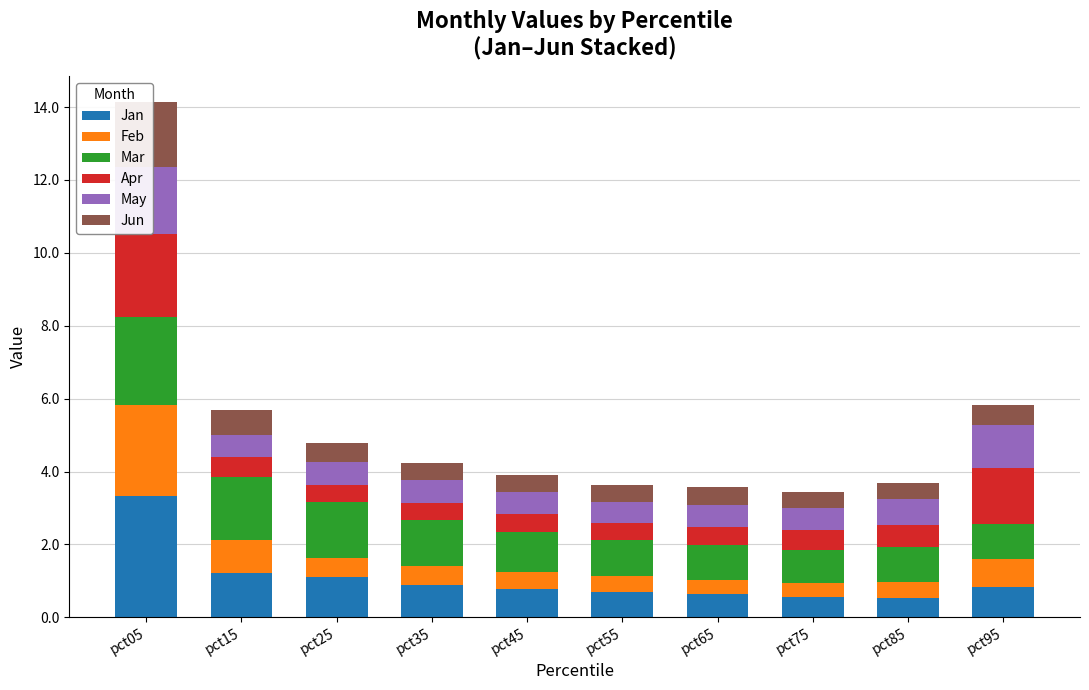

What is the difference between the maximum and minimum values in the Mar series?

1.5